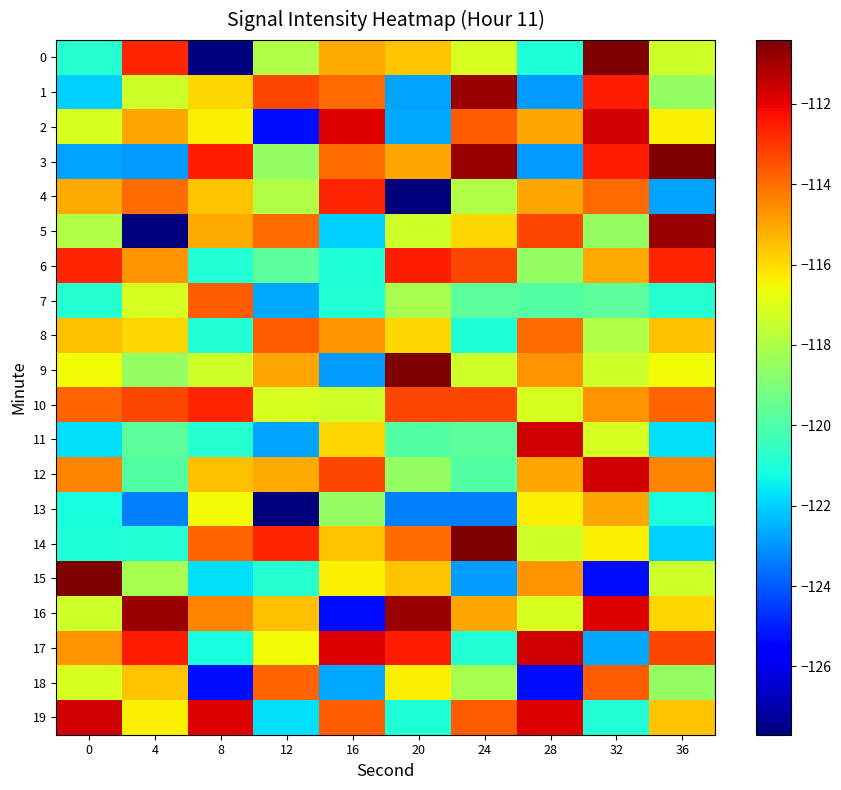

List the series in order of their peak value, lowest first.

13, 7, 8, 18, 4, 10, 6, 2, 11, 12, 17, 19, 1, 5, 16, 0, 3, 9, 14, 15